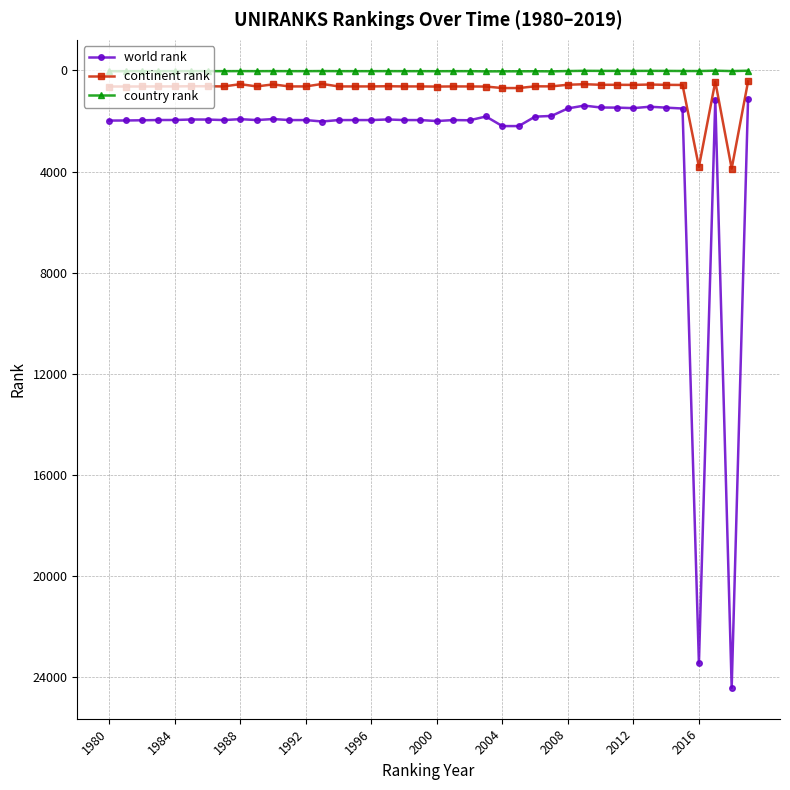

List the series in order of their overall mean, highest first.

world rank, continent rank, country rank